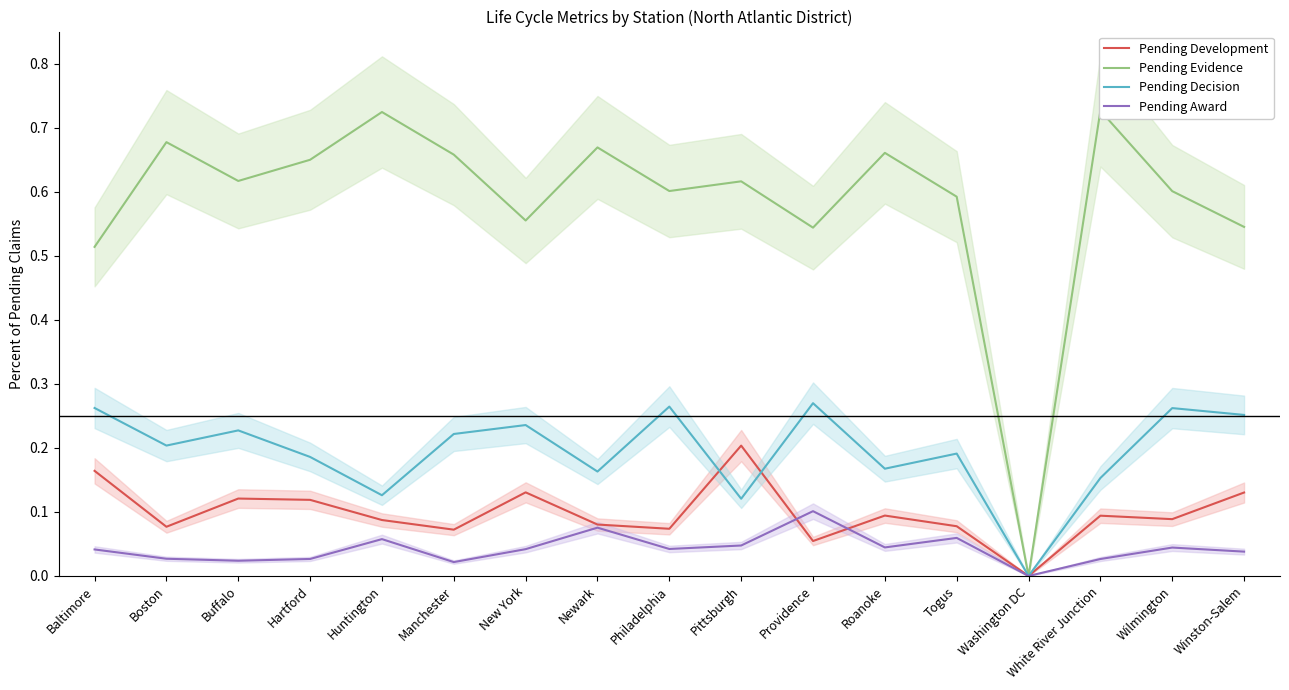

What is the maximum value shown in the chart?

0.7